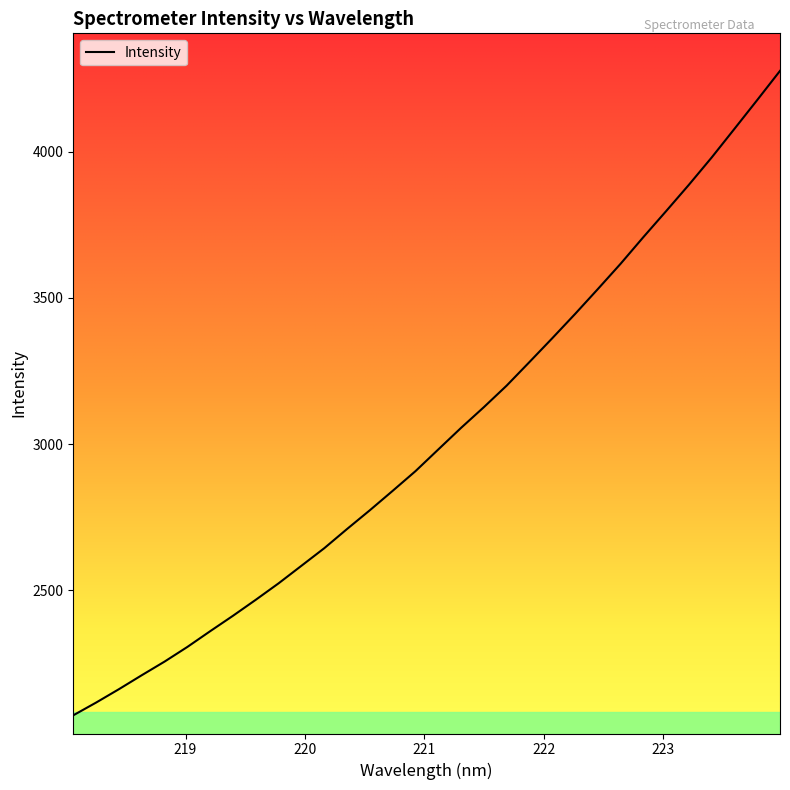

What is the maximum value shown in the chart?

4275.8